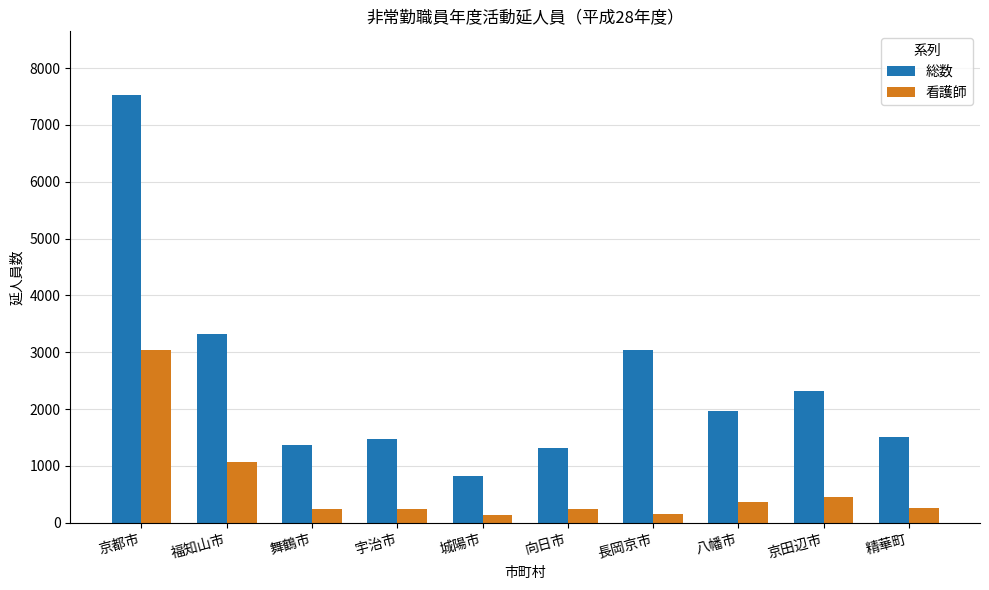

What is the sum of the 看護師 values at 京都市 and 八幡市?

3413